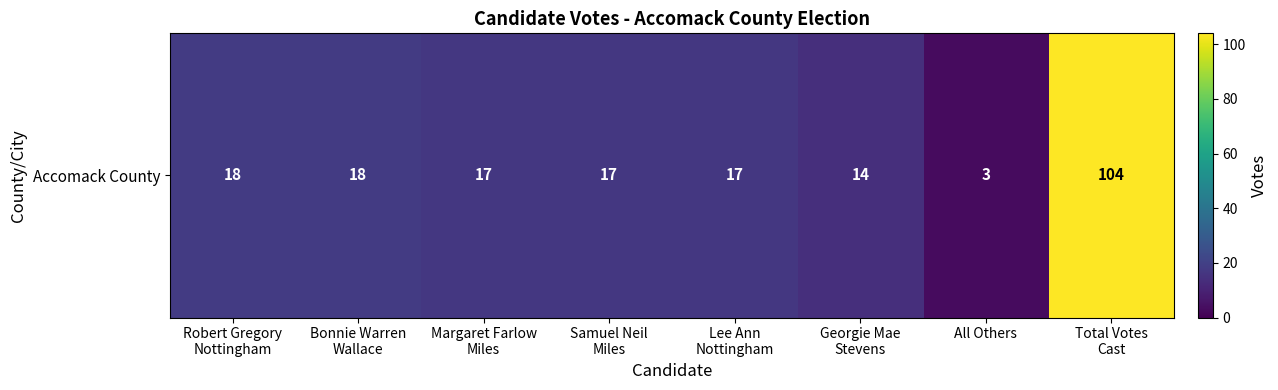

Reading left to right, extract all data points from this chart.

18	18	17	17	17	14	3	104